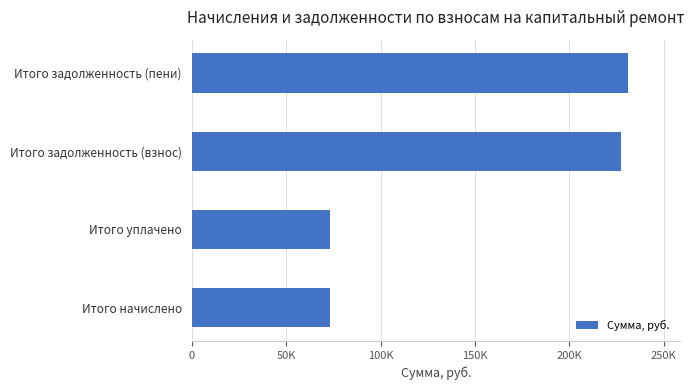

Does the chart contain any negative values?

No